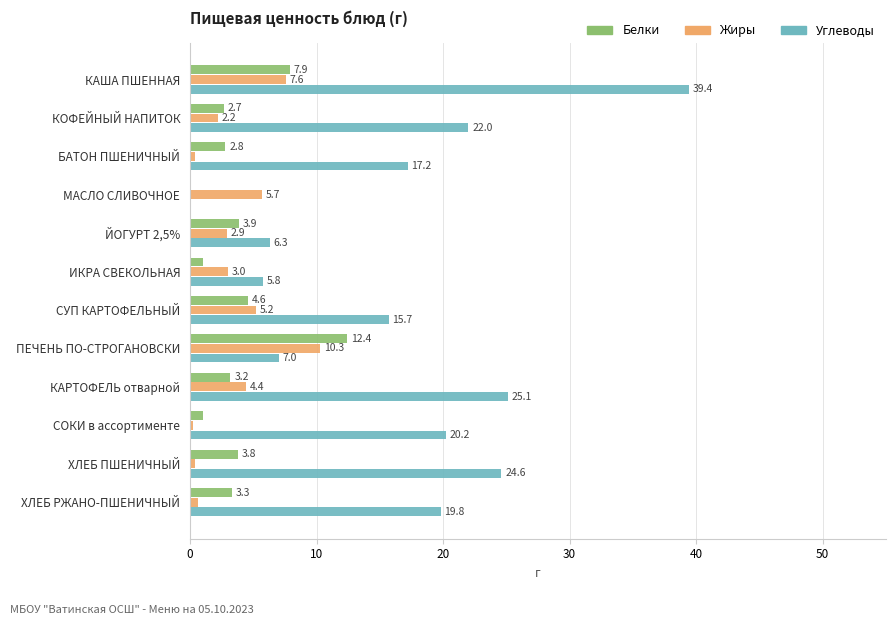

Which series has the largest total across all categories?

Углеводы